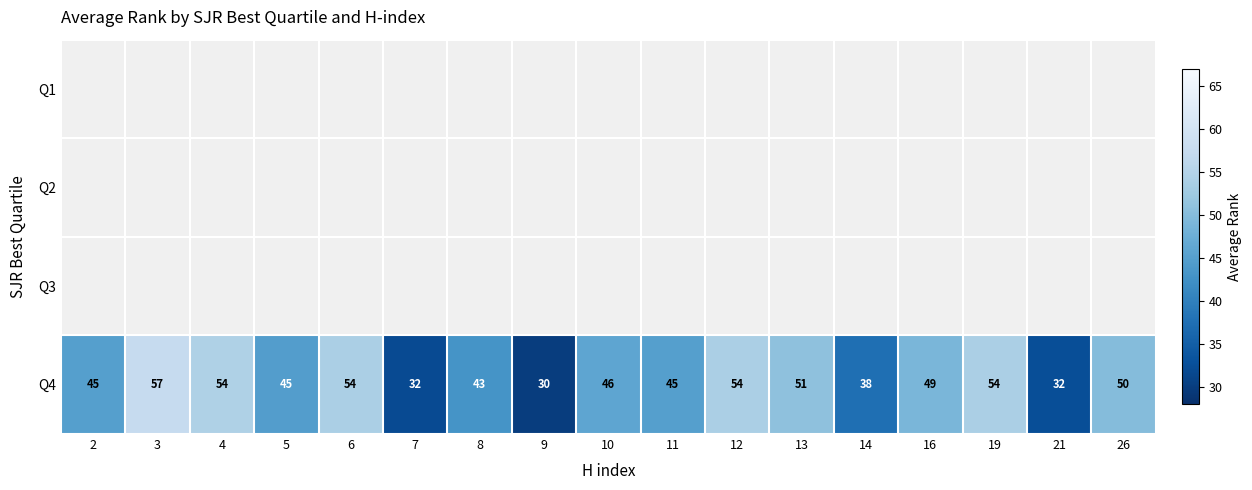

The Q4 series shows 38 at 14. True or false?

True